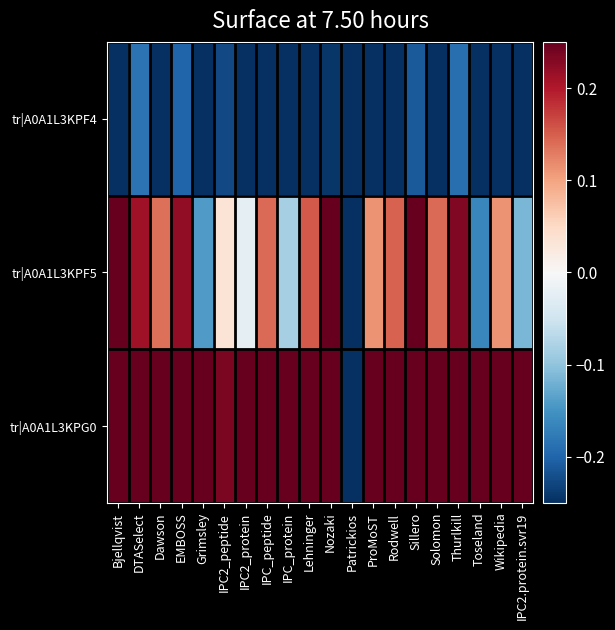

At which category does the chart reach its peak across all series?

Nozaki